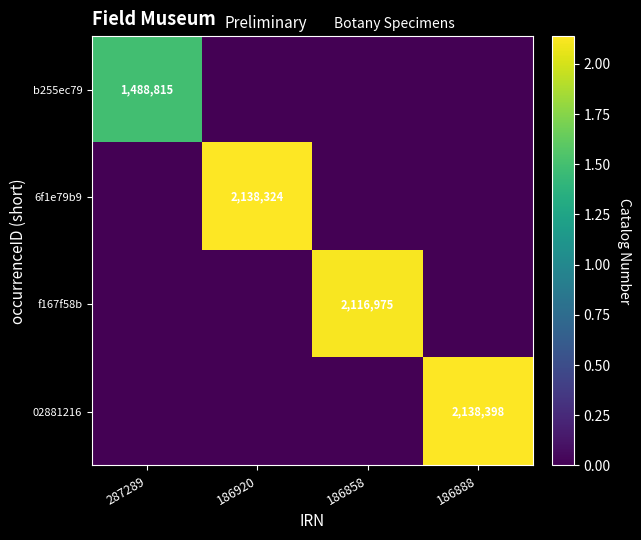

Is it true that 6f1e79b9 equals 2138324 at 186920?

True